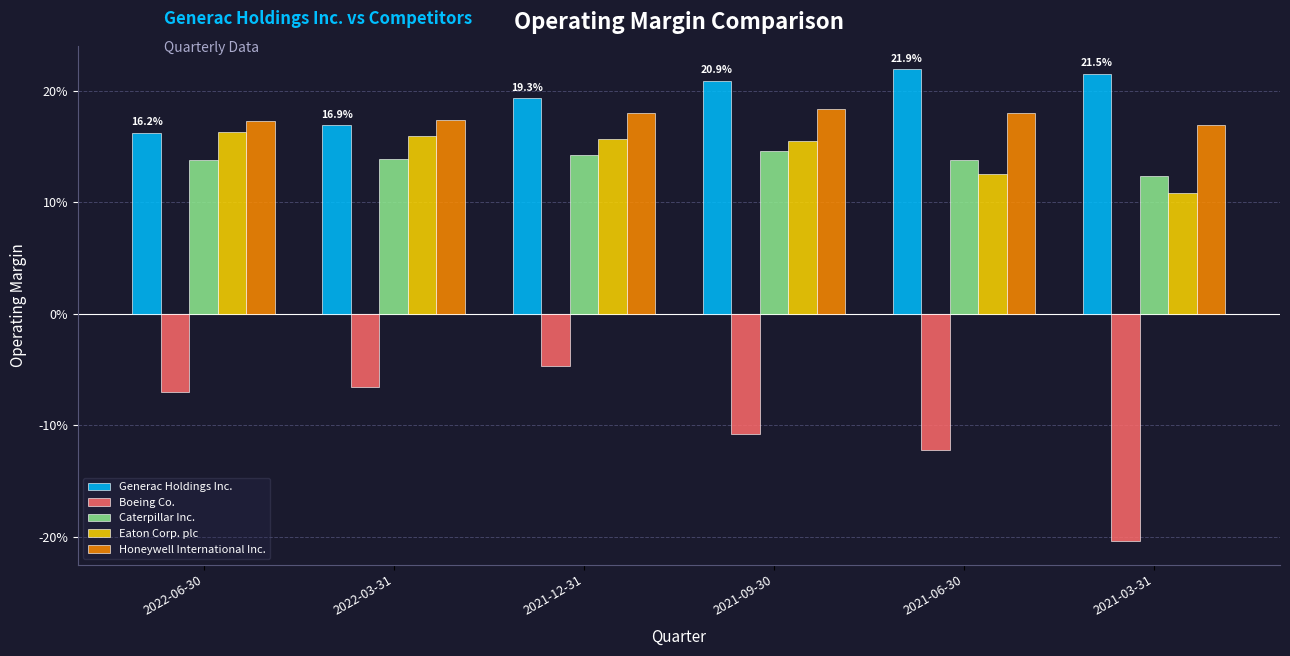

What position from the left is 2021-06-30?

5